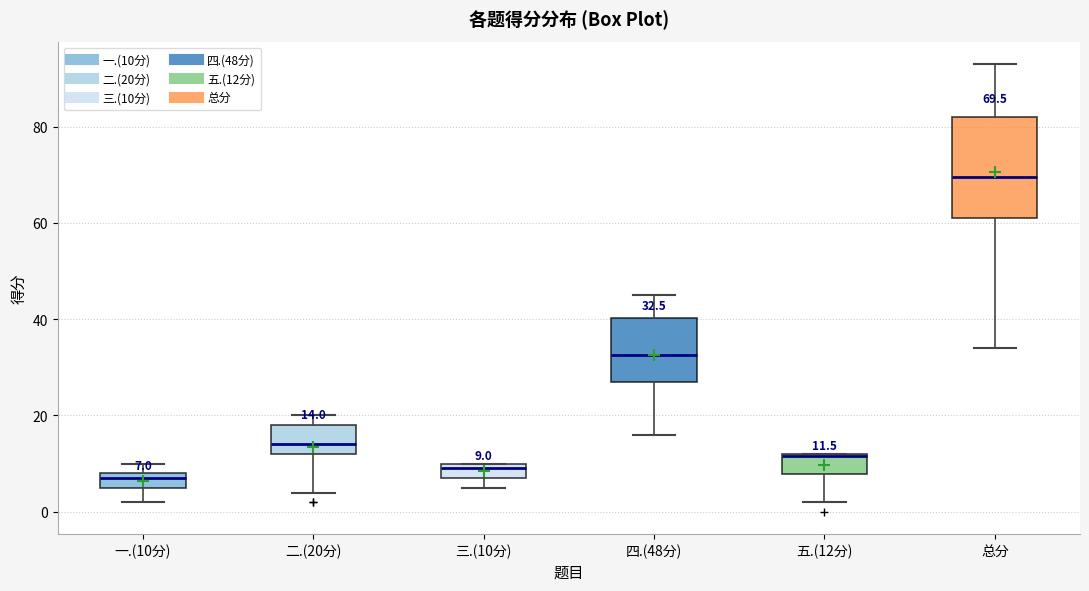

Which box's median line is the lowest?

一.(10分)